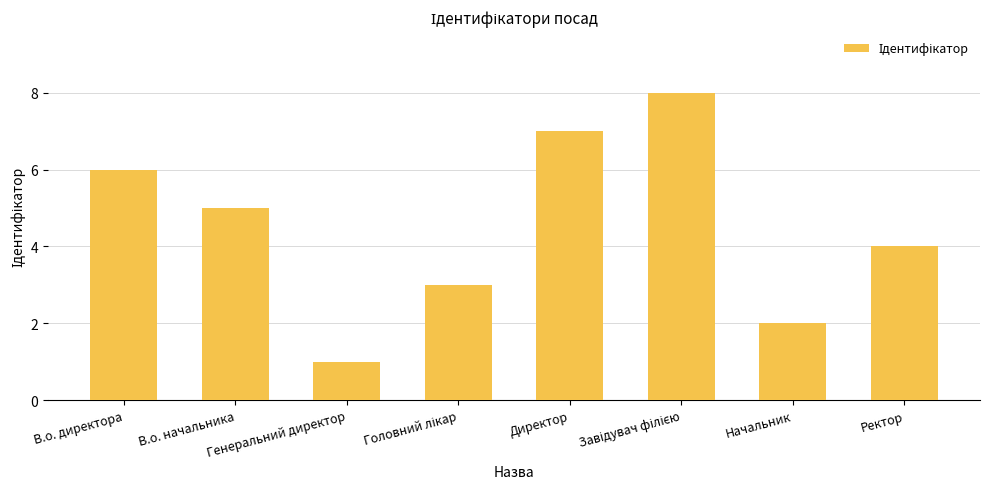

True or false: the data shows 7 at Директор.

True